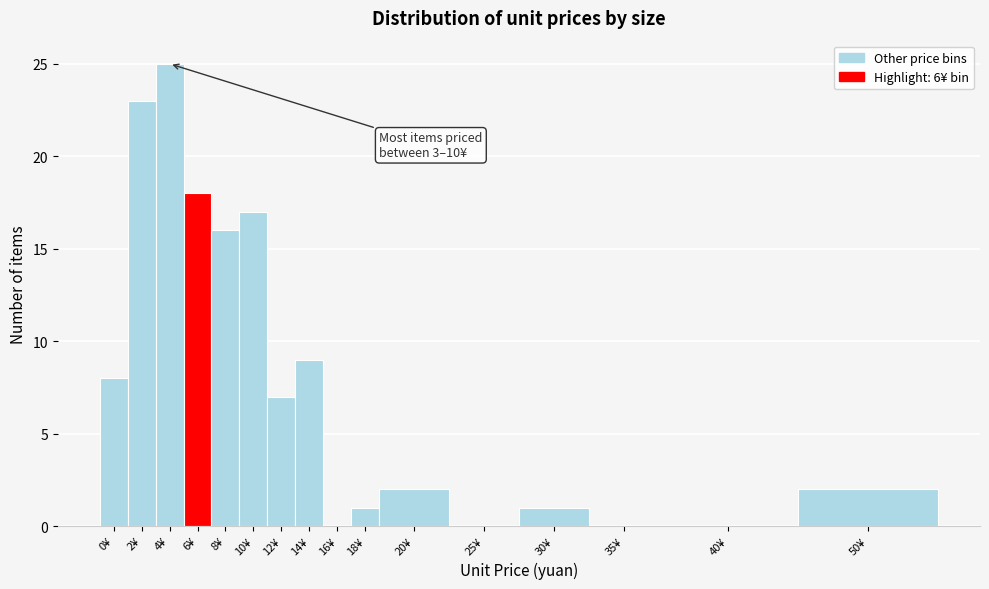

Reading left to right, list all the values displayed in this chart.

0¥=8	2¥=23	4¥=25	6¥=18	8¥=16	10¥=17	12¥=7	14¥=9	16¥=0	18¥=1	20¥=2	25¥=0	30¥=1	35¥=0	40¥=0	50¥=2